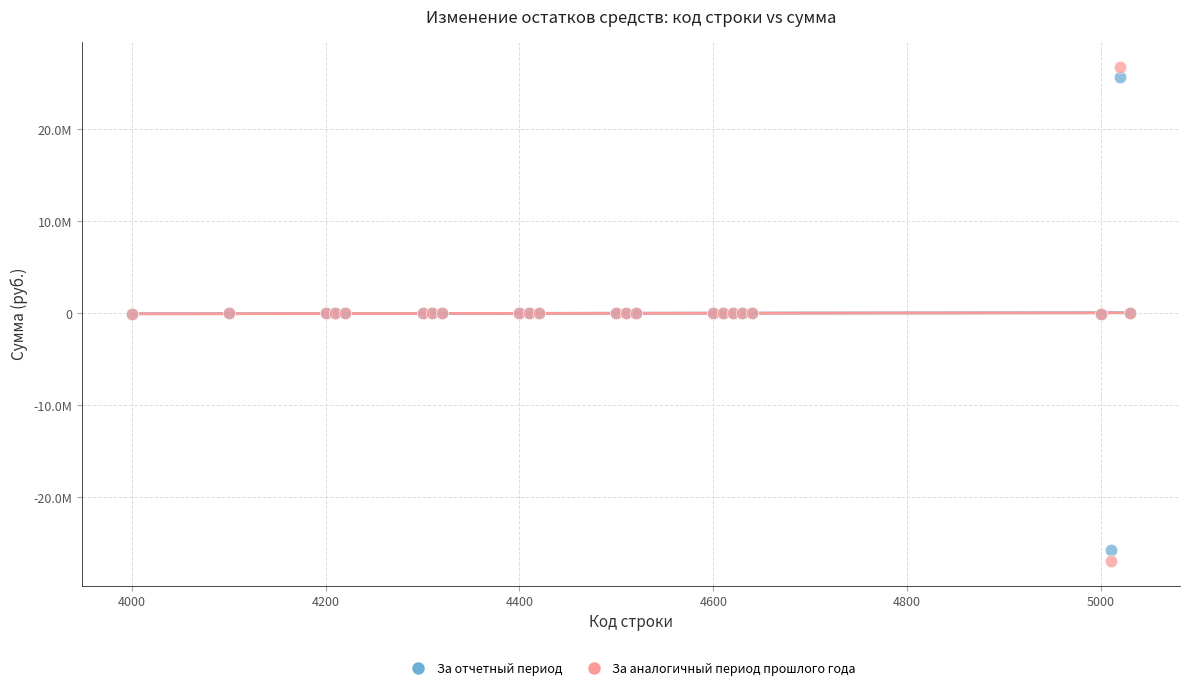

What are all the series names shown in the legend?

За отчетный период, За аналогичный период прошлого года